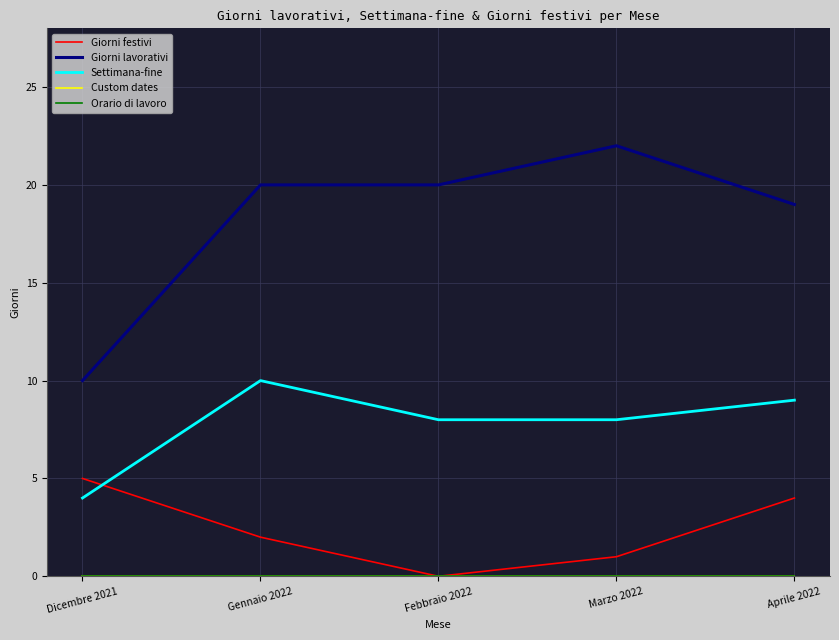

Does the chart have visible grid lines?

Yes